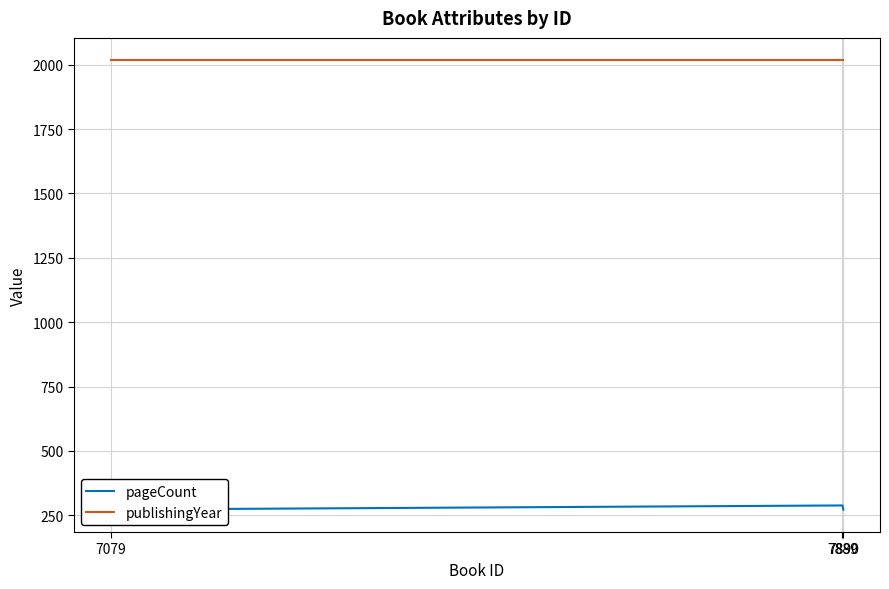

Reading left to right, what are all the values shown in this chart?

pageCount: 7079=272	7889=288	7890=272
publishingYear: 7079=2017	7889=2017	7890=2017